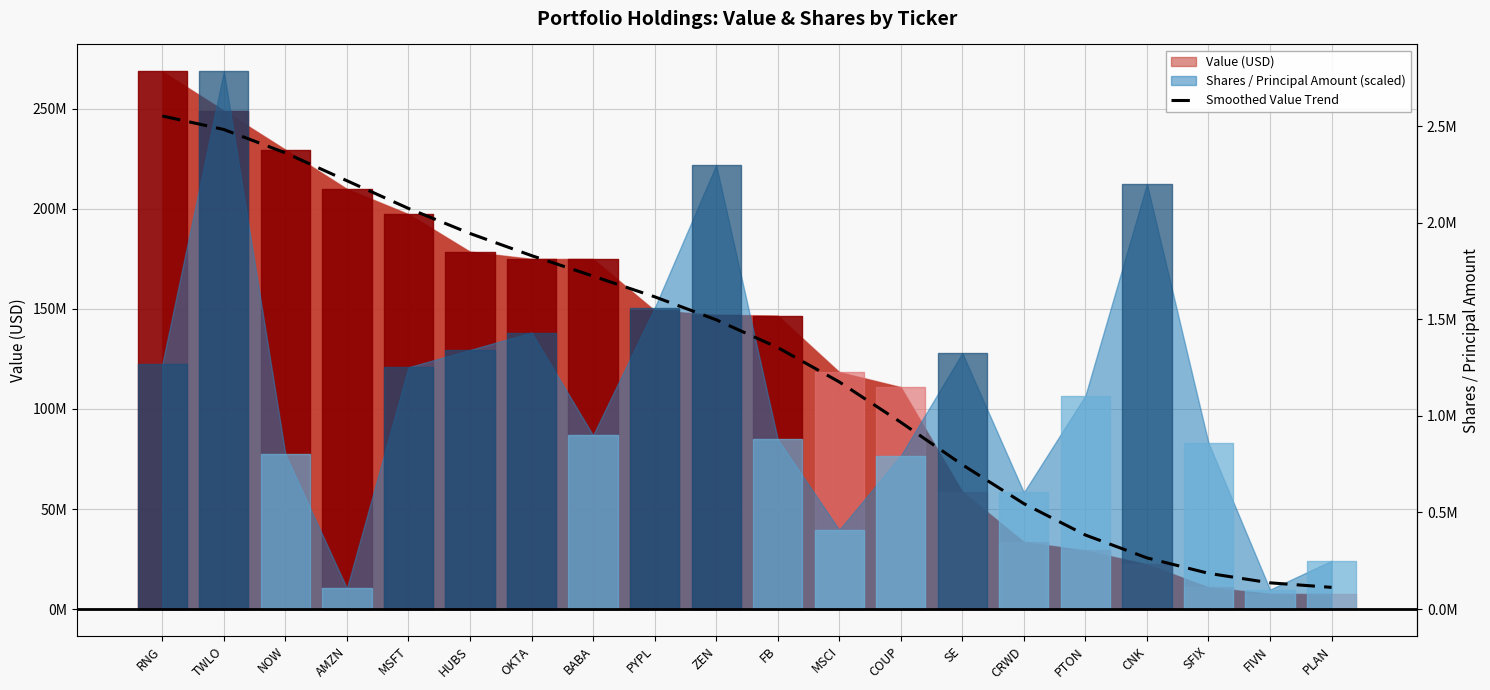

What position from the left is TWLO?

2